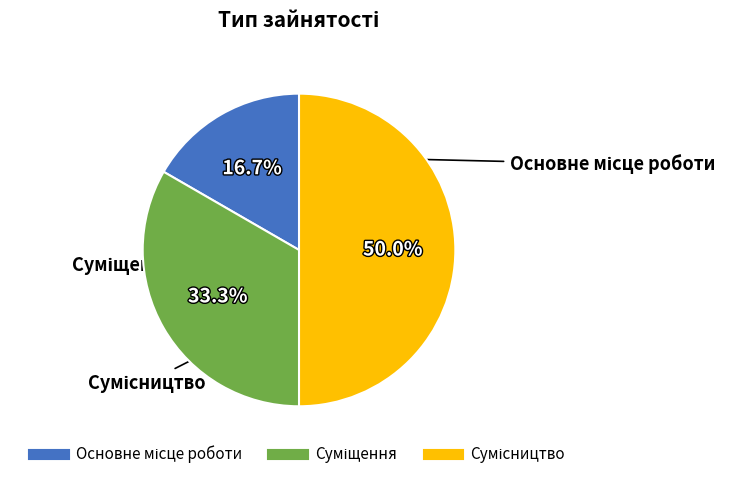

What is the ratio of the value at Суміщення to the value at Сумісництво?

0.7